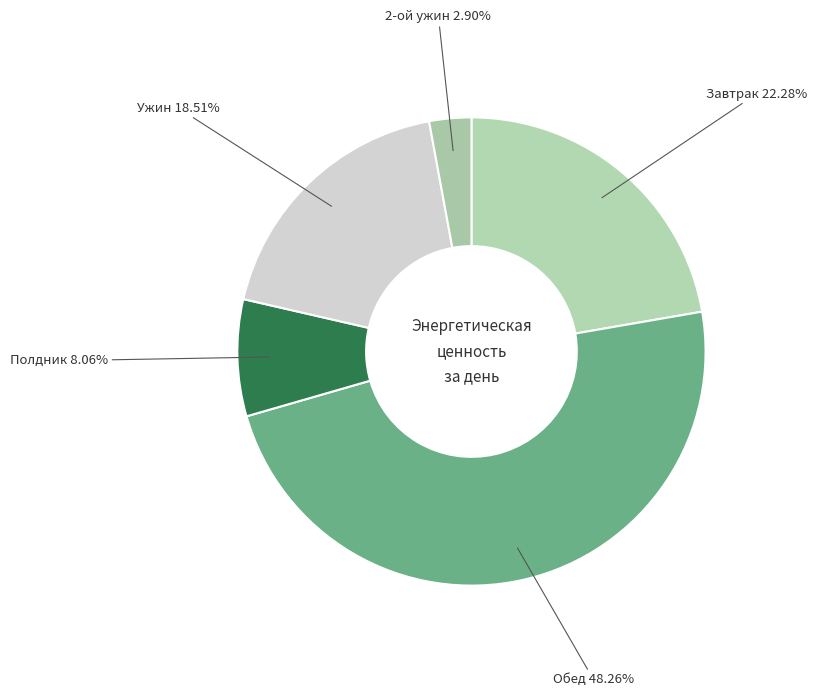

How many slices are in this pie chart?

5